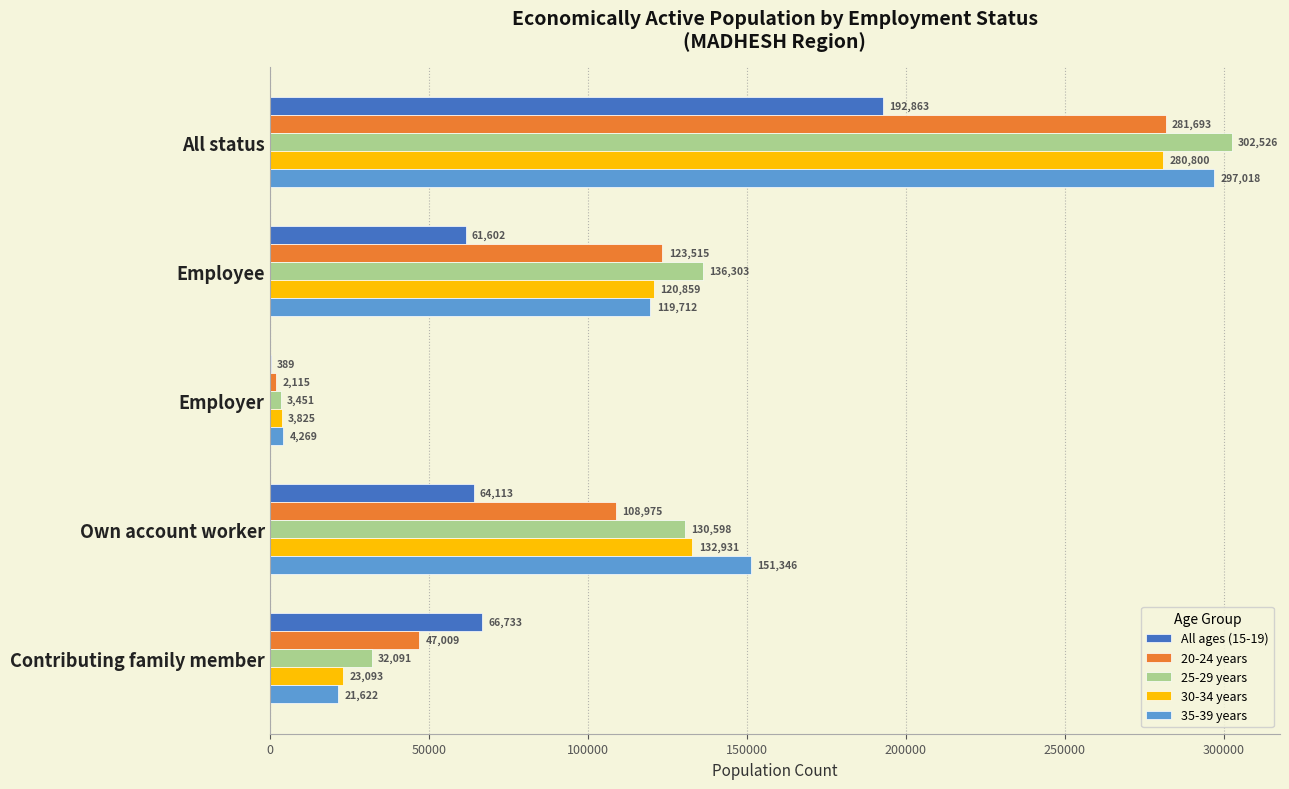

The All ages (15-19) series shows 67290 at All status. True or false?

False